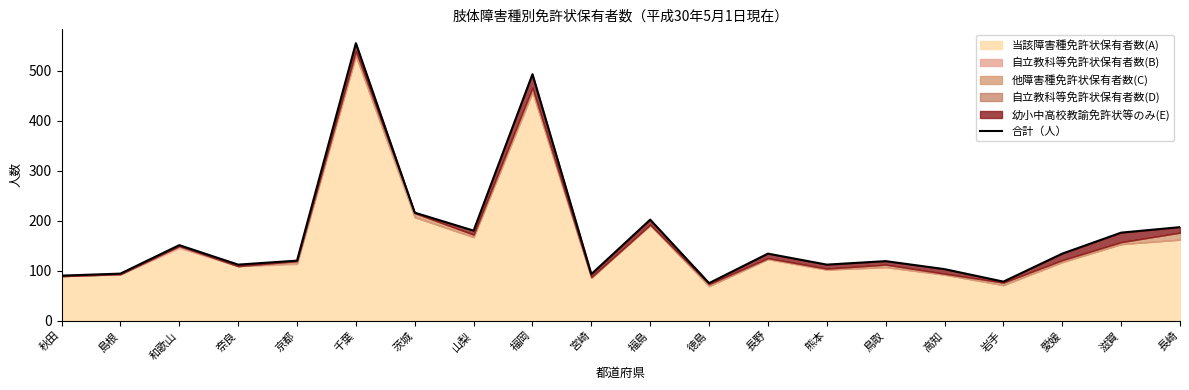

Reading left to right, transcribe all the data shown in this chart.

秋田=90	島根=94	和歌山=151	奈良=112	京都=120	千葉=555	茨城=216	山梨=180	福岡=493	宮崎=93	福島=202	徳島=75	長野=134	熊本=112	鳥取=119	高知=103	岩手=78	愛媛=134	滋賀=176	長崎=187